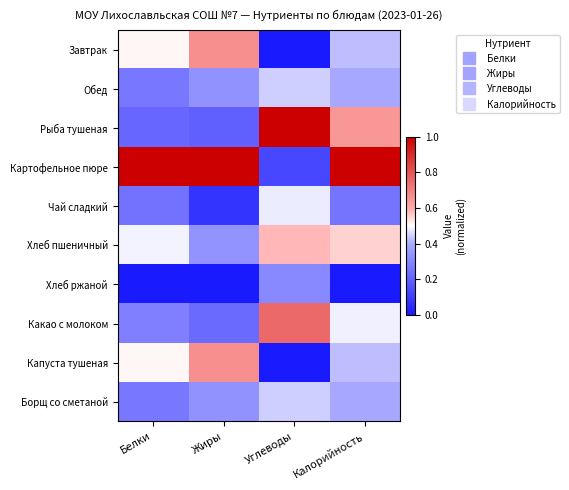

Reading left to right, what are all the values shown in this chart?

Завтрак: Белки=0.5	Жиры=0.7	Углеводы=0.0	Калорийность=0.4
Обед: Белки=0.3	Жиры=0.3	Углеводы=0.4	Калорийность=0.4
Рыба тушеная: Белки=0.2	Жиры=0.2	Углеводы=1.0	Калорийность=0.6
Картофельное пюре: Белки=1.0	Жиры=1.0	Углеводы=0.1	Калорийность=1.0
Чай сладкий: Белки=0.2	Жиры=0.1	Углеводы=0.5	Калорийность=0.3
Хлеб пшеничный: Белки=0.5	Жиры=0.3	Углеводы=0.6	Калорийность=0.6
Хлеб ржаной: Белки=0.0	Жиры=0.0	Углеводы=0.3	Калорийность=0.0
Какао с молоком: Белки=0.3	Жиры=0.2	Углеводы=0.8	Калорийность=0.5
Капуста тушеная: Белки=0.5	Жиры=0.7	Углеводы=0.0	Калорийность=0.4
Борщ со сметаной: Белки=0.3	Жиры=0.3	Углеводы=0.4	Калорийность=0.4